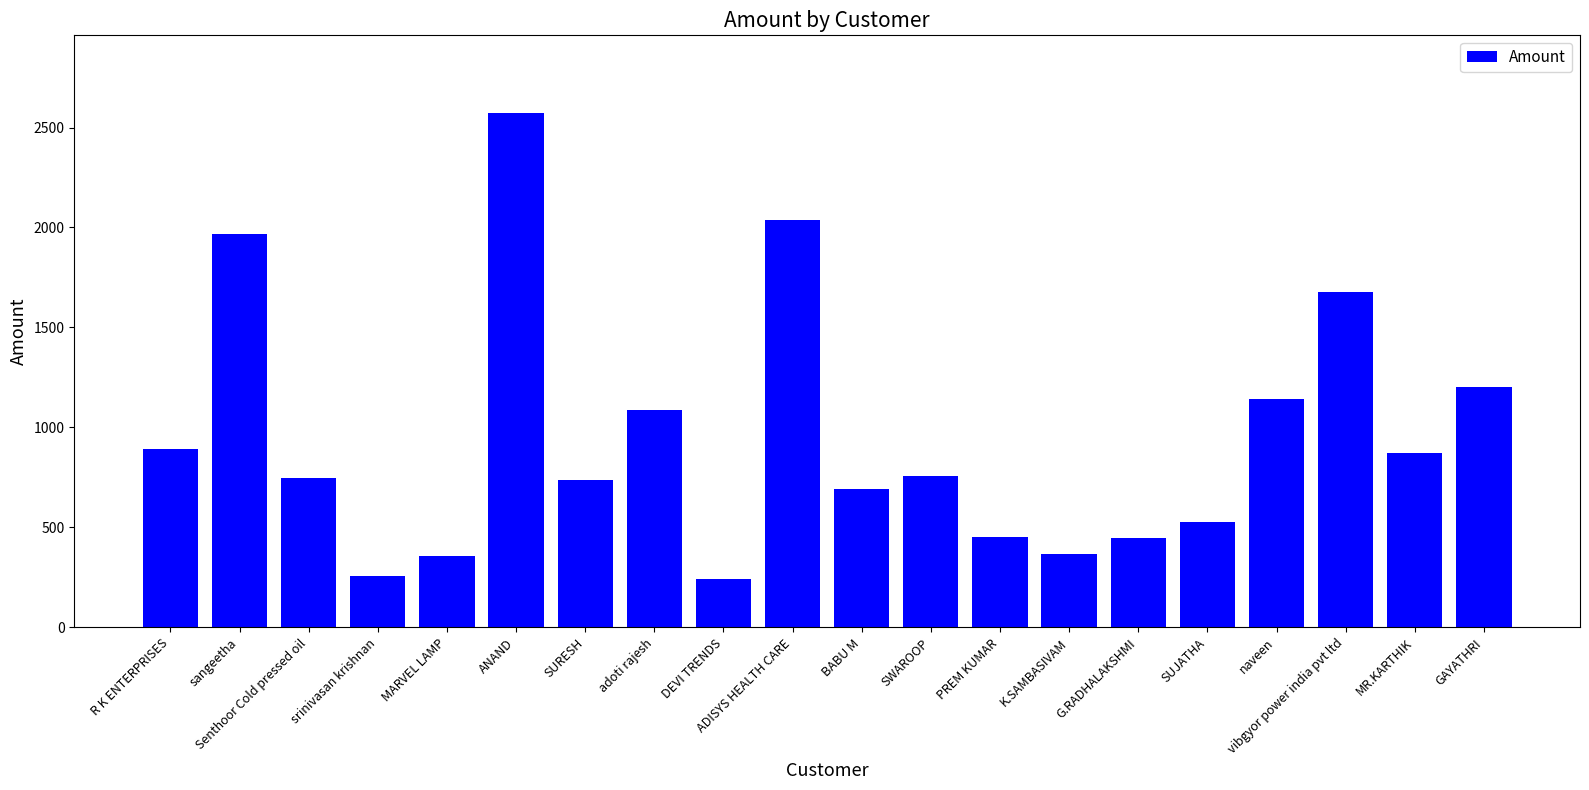

Which category has the highest value across all series?

ANAND